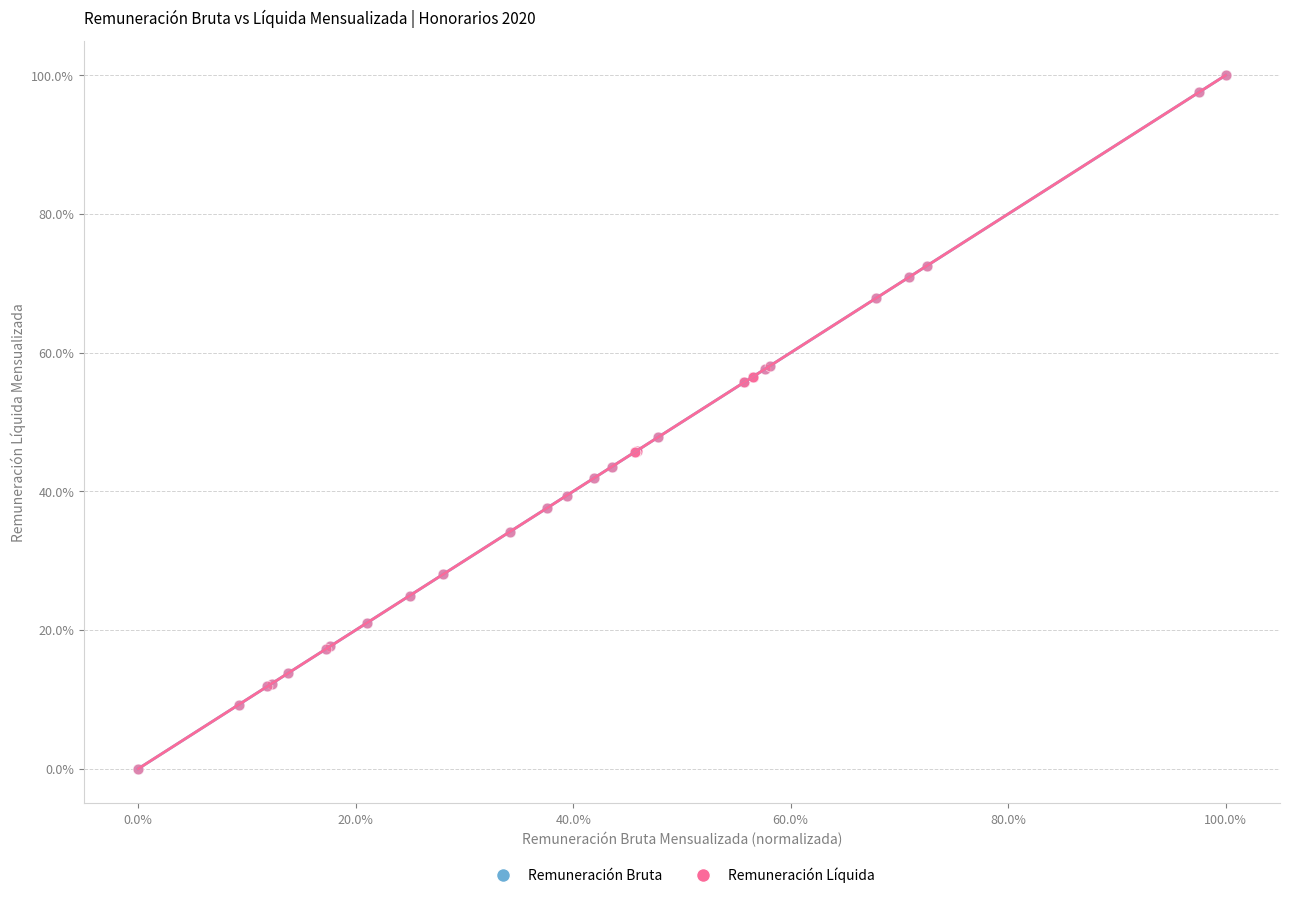

What are all the series names shown in the legend?

Remuneración Bruta, Remuneración Líquida